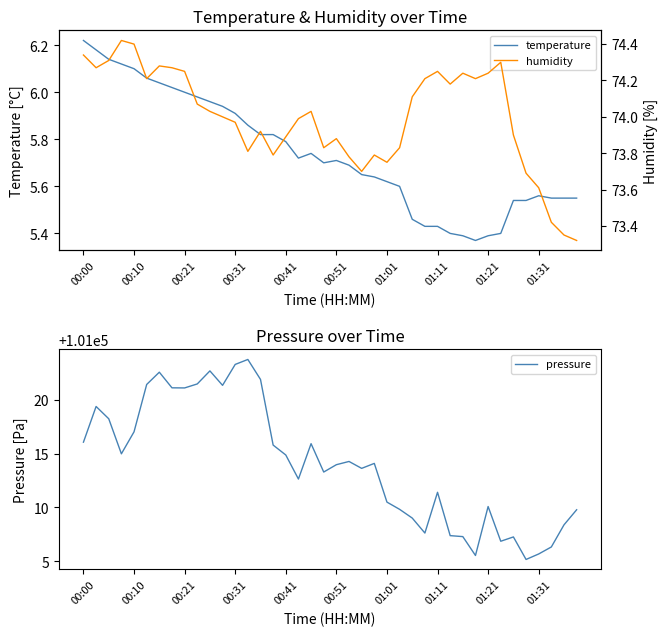

True or false: humidity has a value of 74.3 at 00:00.

True